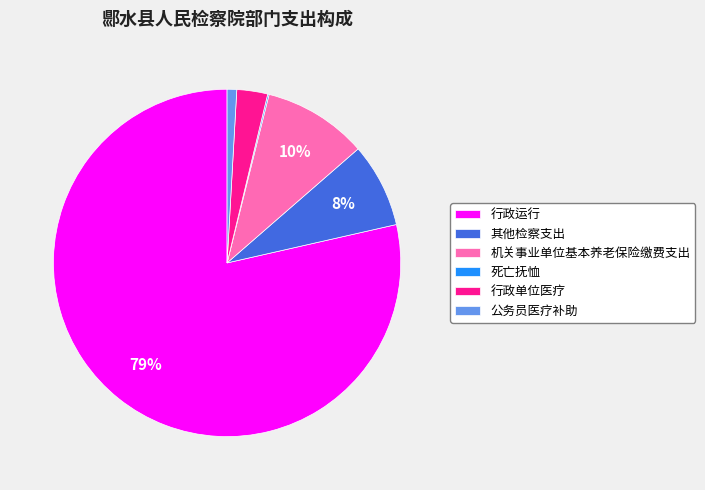

Is 行政运行 the majority of the pie?

Yes